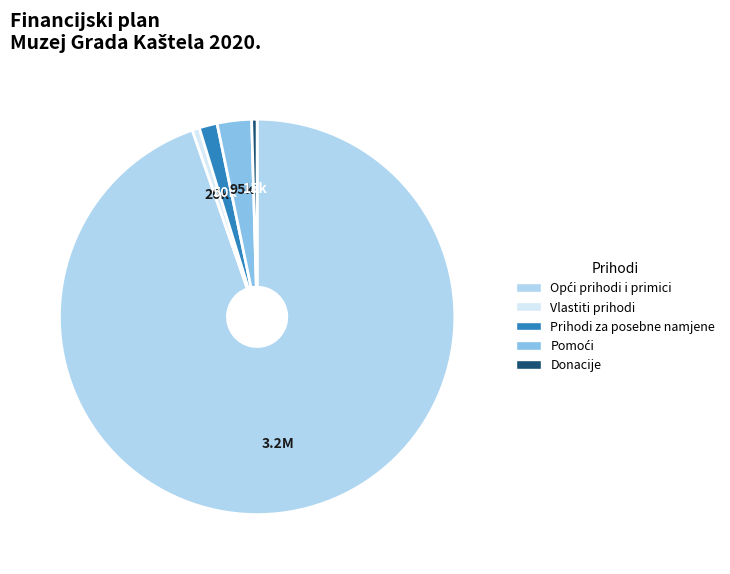

Do Vlastiti prihodi and Donacije together represent more than half of the pie?

No